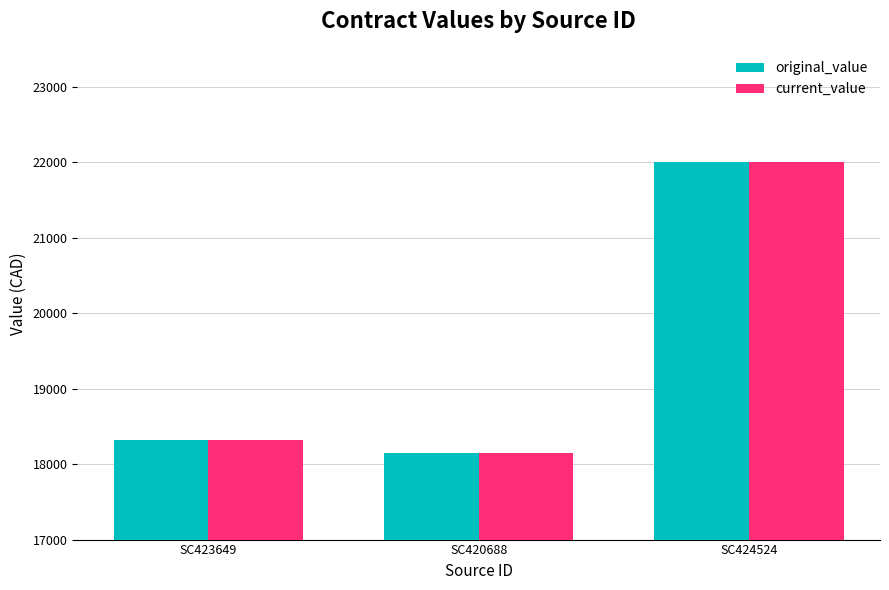

Reading right to left, transcribe all the data shown in this chart.

original_value: SC424524=22000.0	SC420688=18151.5	SC423649=18325.5
current_value: SC424524=22000.0	SC420688=18151.5	SC423649=18325.5